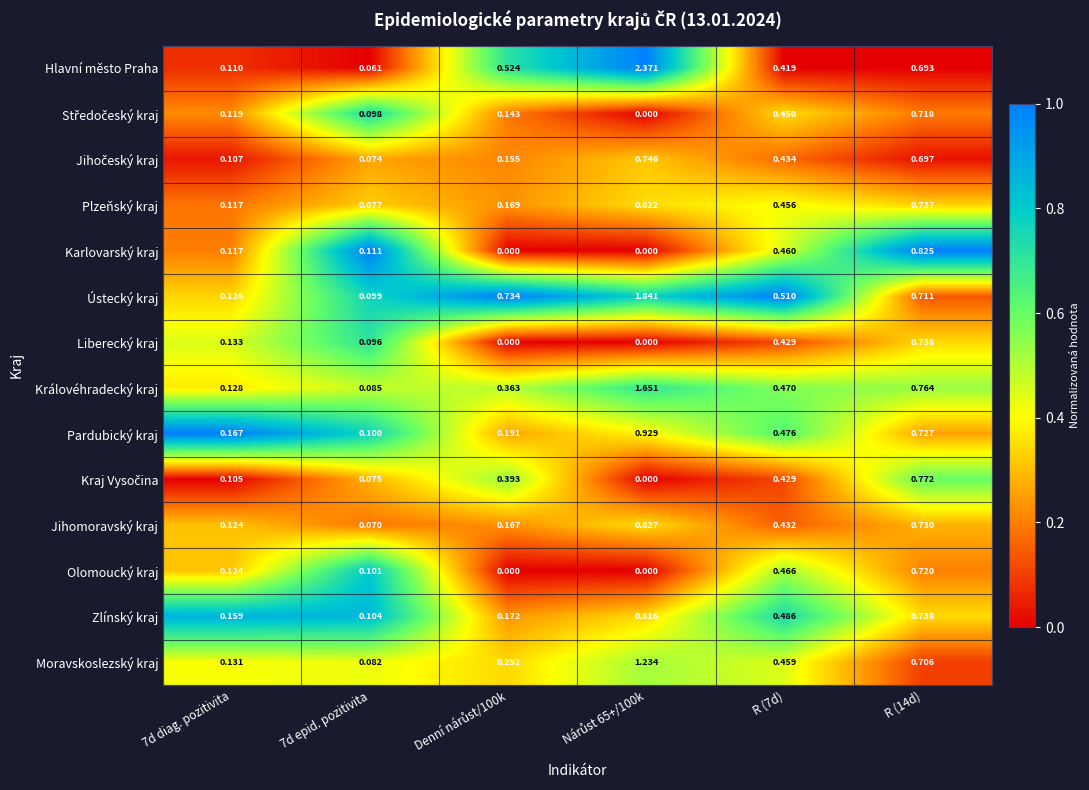

How many categories are shown in the chart?

6